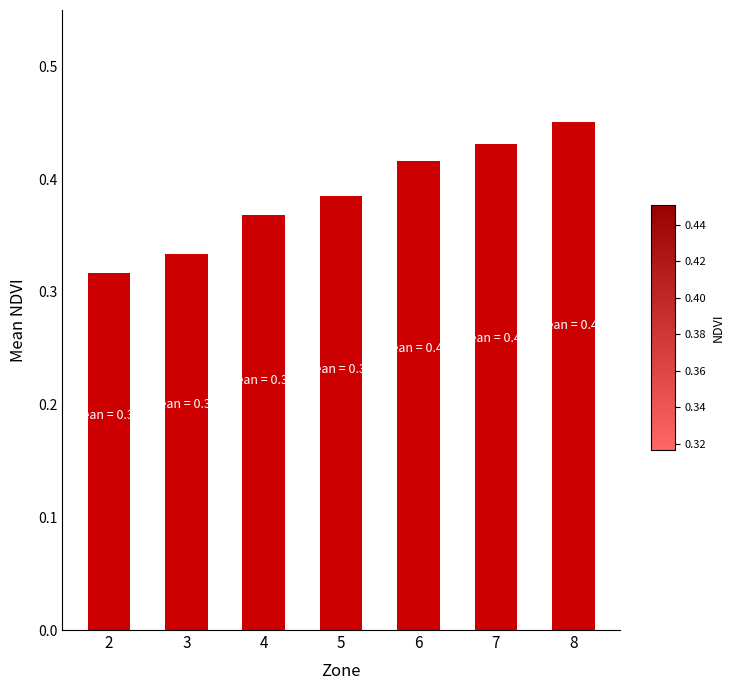

How many bars are there in total?

7